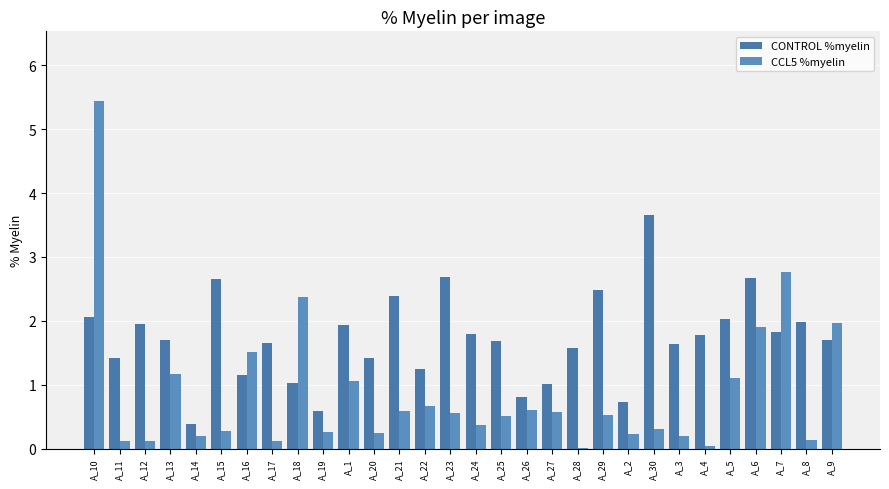

What is the label of the 12th bar from the right?

A_27